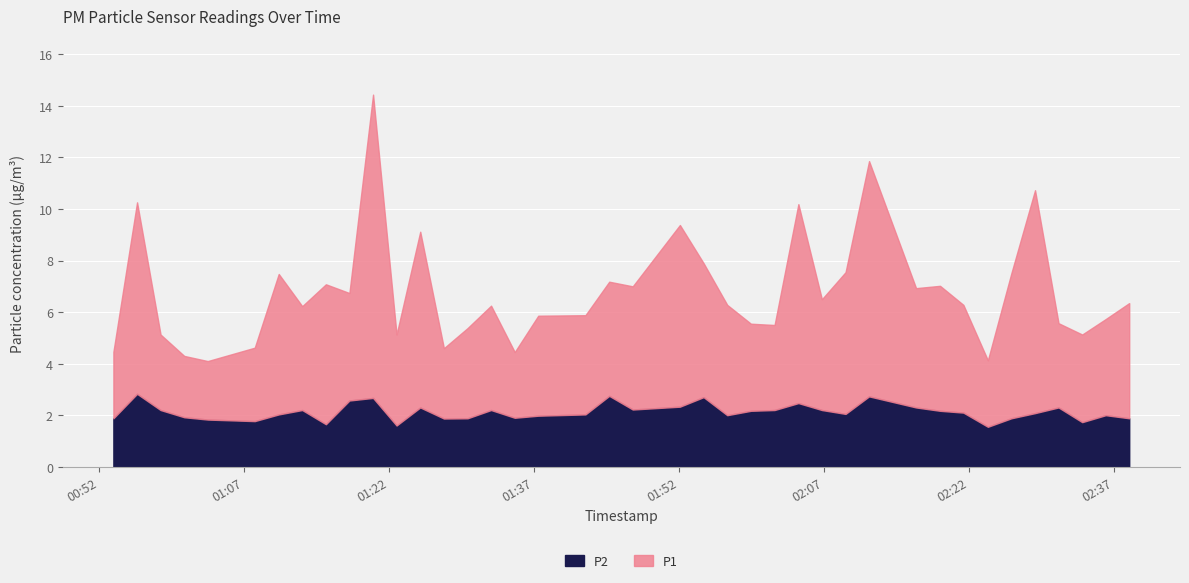

What is the minimum value for P2?

1.6